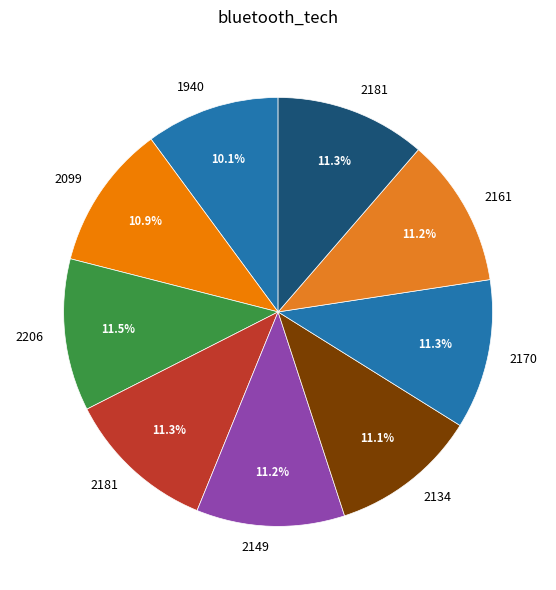

Is there any slice that represents more than half of the pie?

No